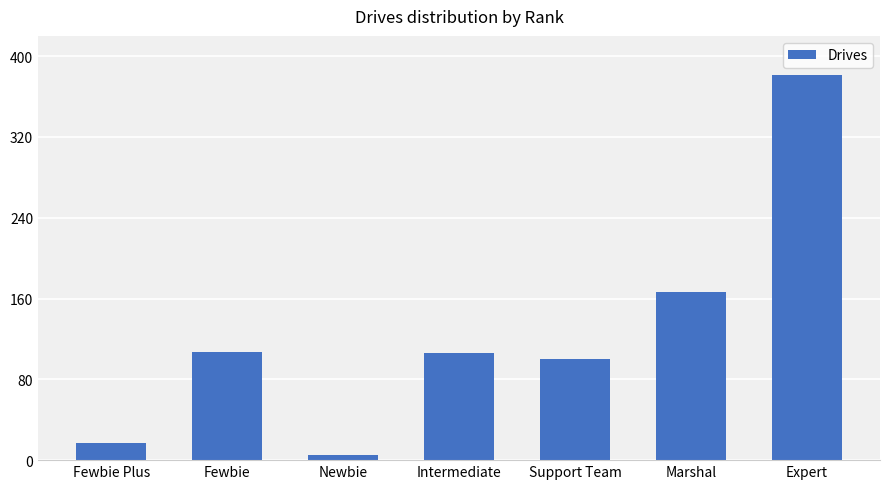

What value does the data have at Marshal, to the nearest 50?

150